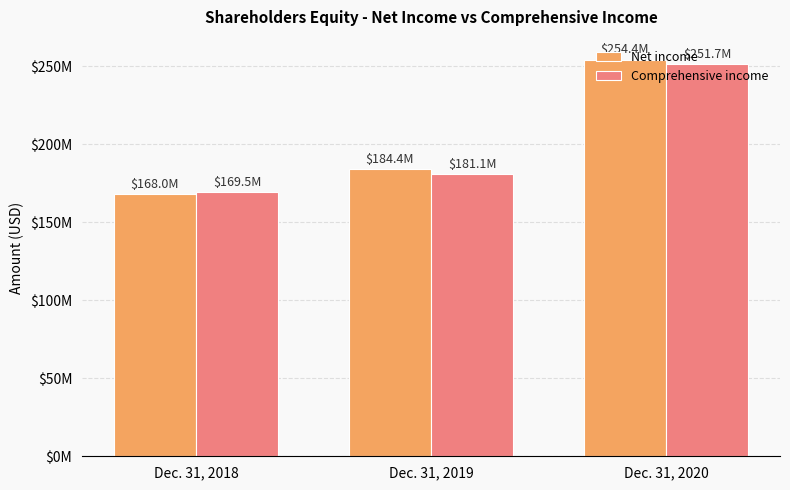

Are the bars horizontal?

No